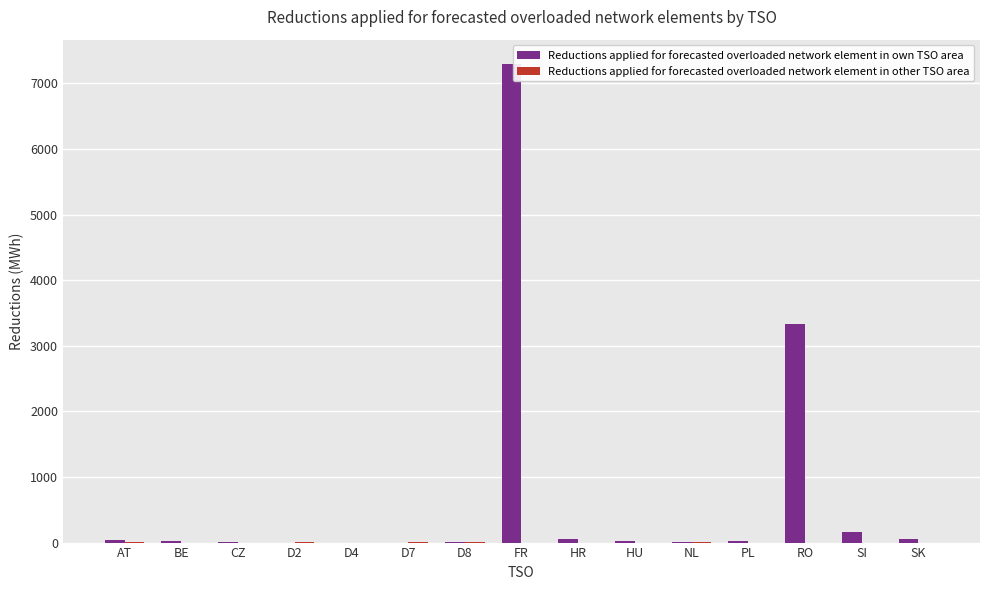

At which label does Reductions applied for forecasted overloaded network element in own TSO area reach its peak?

FR